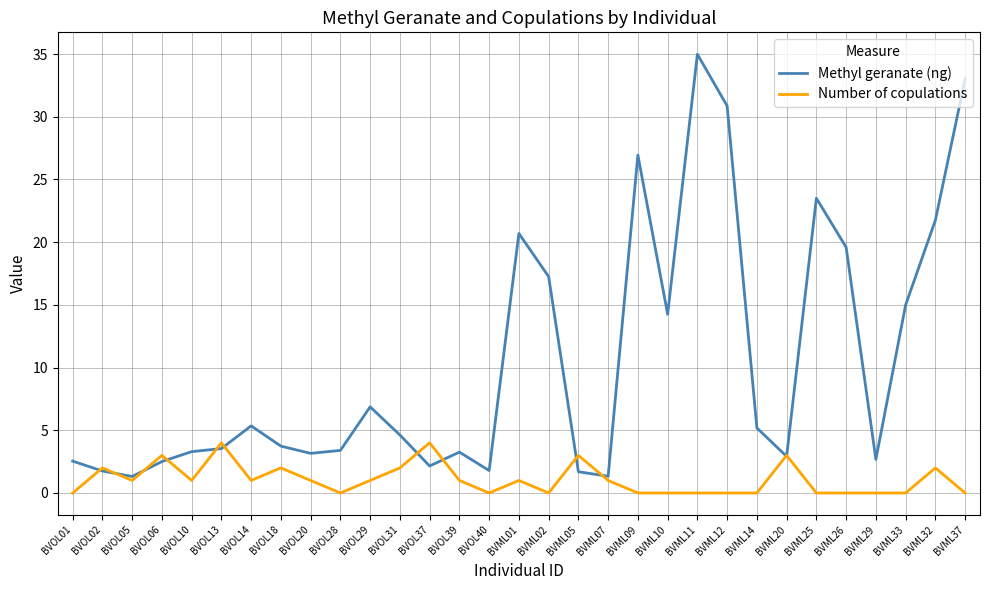

What is the maximum value shown in the chart?

35.0